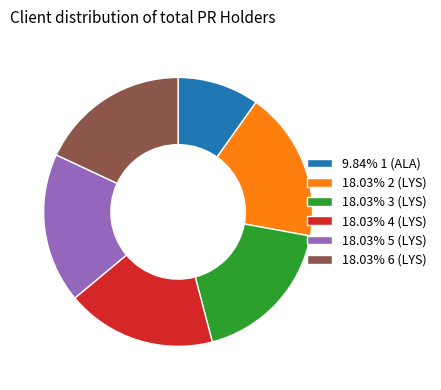

Count the number of slices in the pie.

6